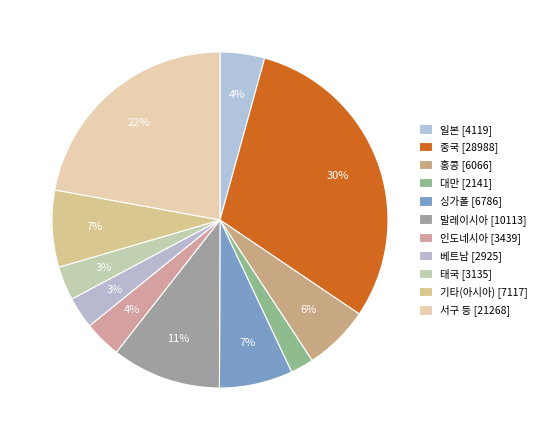

Is there any slice that represents more than half of the pie?

No